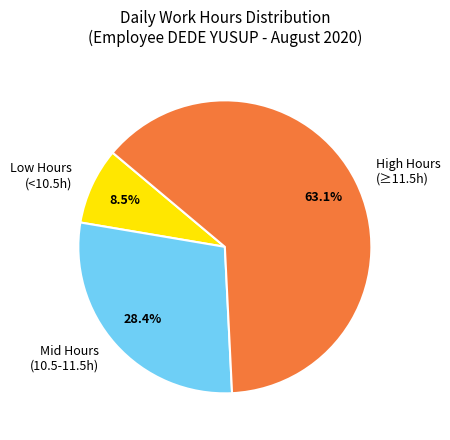

Which category has the smallest portion of the pie?

Low Hours (<10.5h)